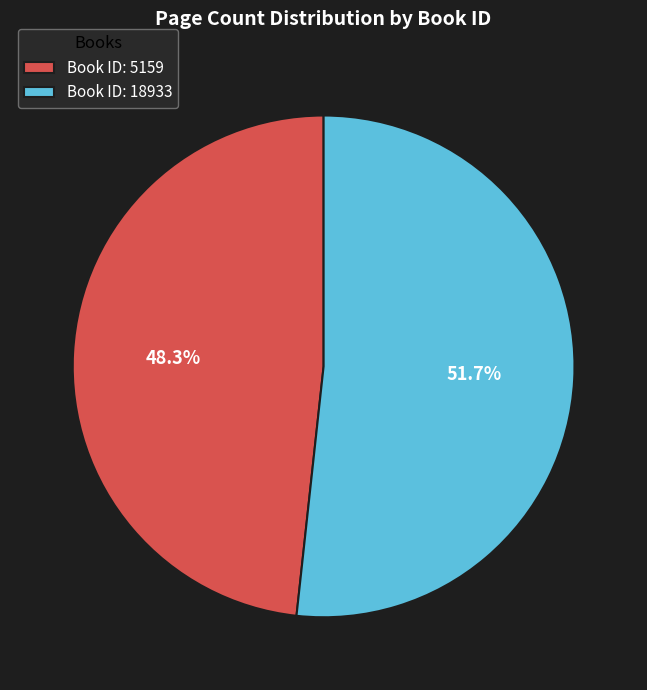

Rank the categories by value from highest to lowest.

Book ID: 18933, Book ID: 5159